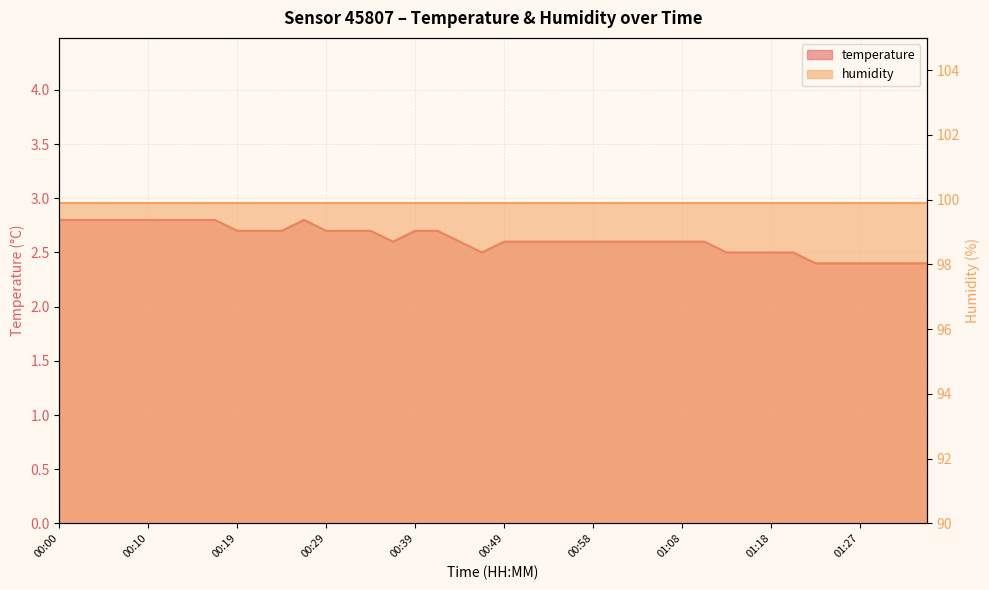

Reading right to left, list all the values displayed in this chart.

01:35=2.4	01:32=2.4	01:30=2.4	01:27=2.4	01:25=2.4	01:23=2.4	01:20=2.5	01:18=2.5	01:15=2.5	01:13=2.5	01:10=2.6	01:08=2.6	01:06=2.6	01:03=2.6	01:01=2.6	00:58=2.6	00:56=2.6	00:53=2.6	00:51=2.6	00:49=2.6	00:46=2.5	00:44=2.6	00:41=2.7	00:39=2.7	00:36=2.6	00:34=2.7	00:32=2.7	00:29=2.7	00:27=2.8	00:24=2.7	00:22=2.7	00:19=2.7	00:17=2.8	00:14=2.8	00:12=2.8	00:10=2.8	00:07=2.8	00:05=2.8	00:02=2.8	00:00=2.8